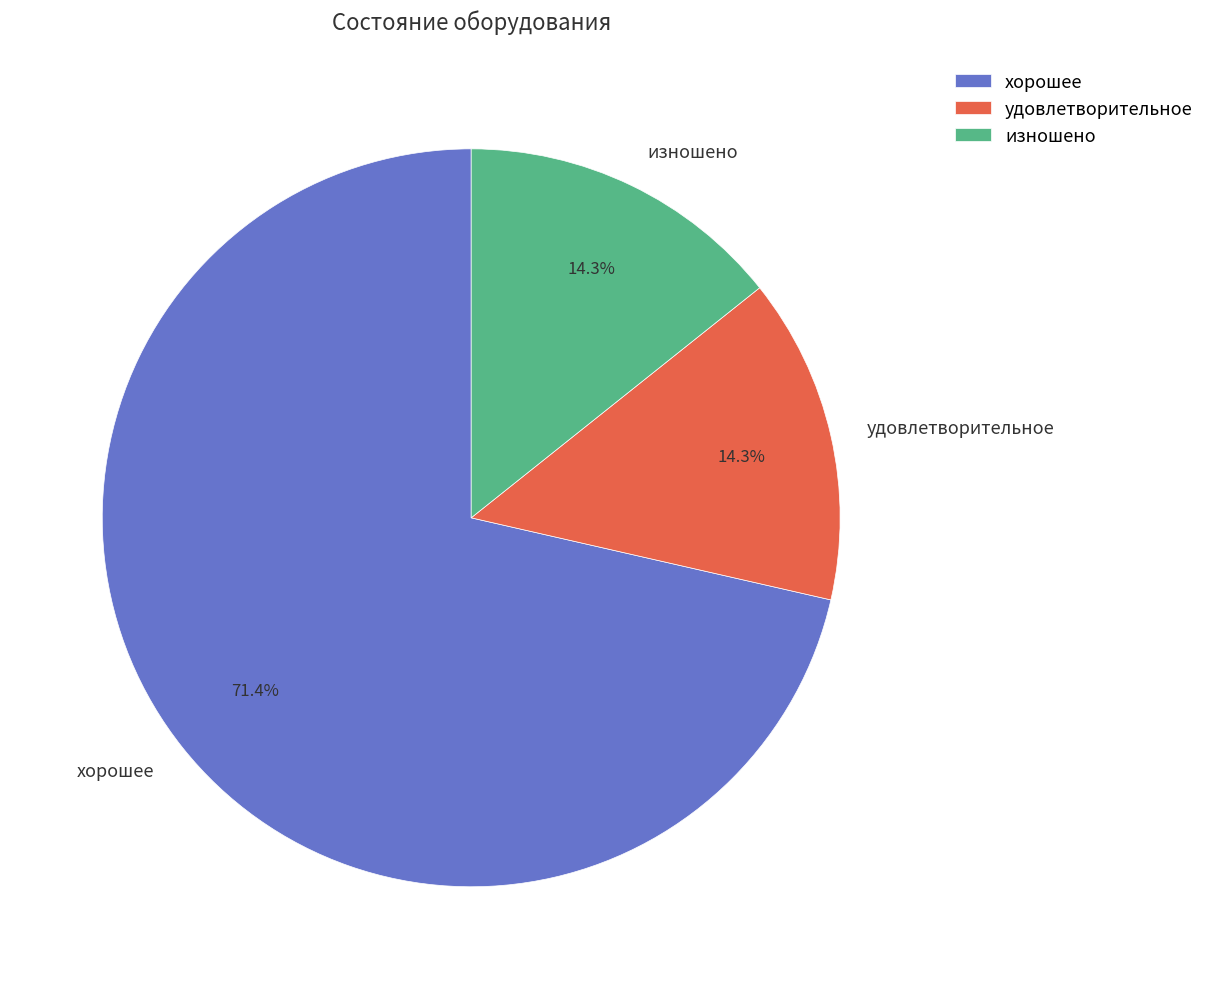

How much of the chart is everything except удовлетворительное?

85.7%